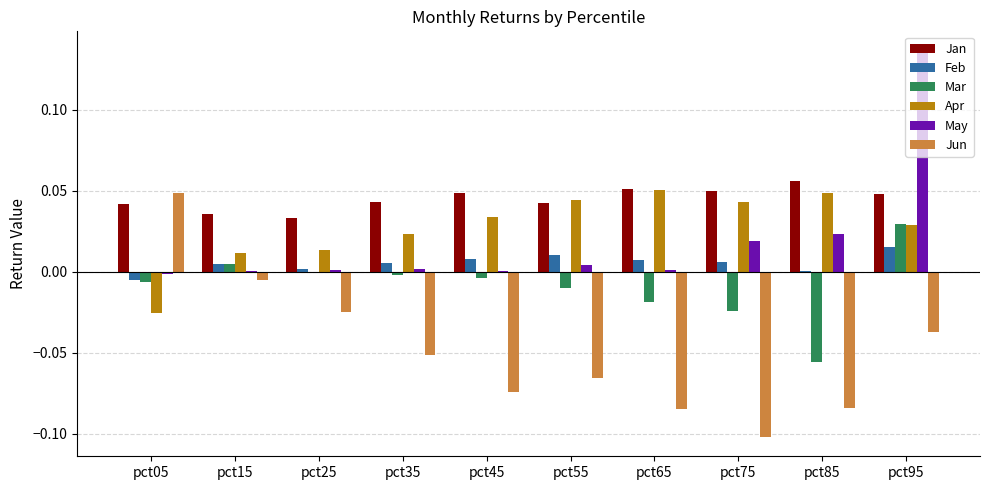

Between pct55 and pct75, which series saw the biggest shift?

Jun